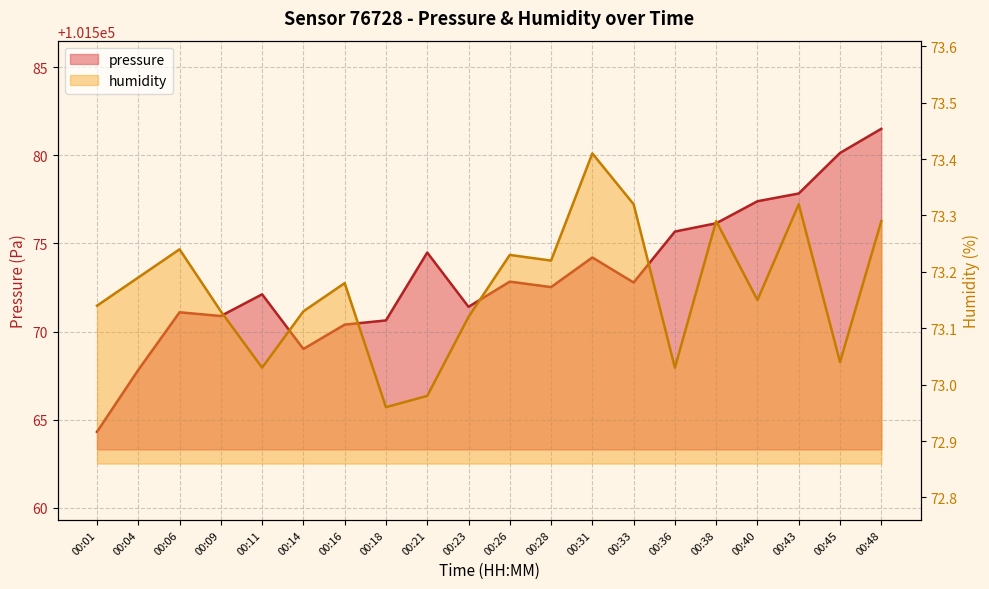

True or false: pressure and humidity cross at least once.

False